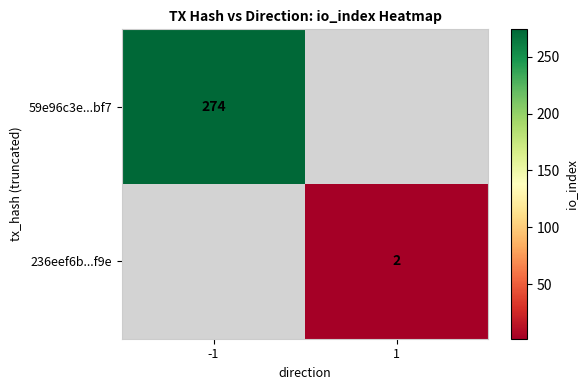

At how many categories does at least one series exceed 73?

1